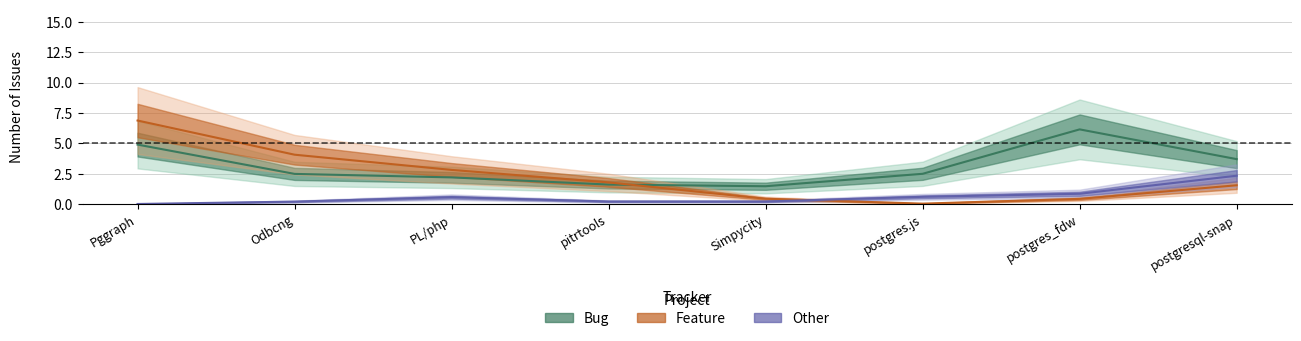

In Other, how many points are lower than both neighbors (excluding endpoints)?

1